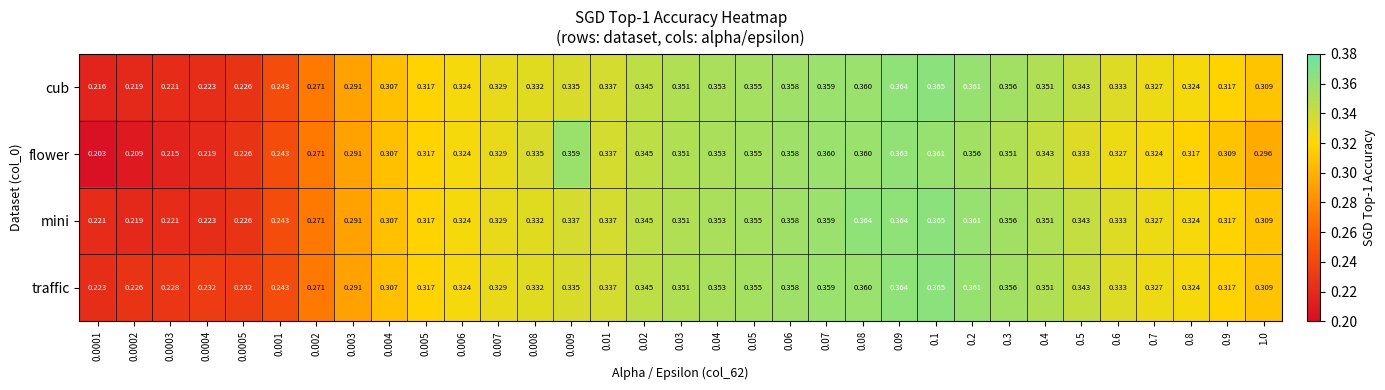

Which series has the largest range (max minus min)?

flower